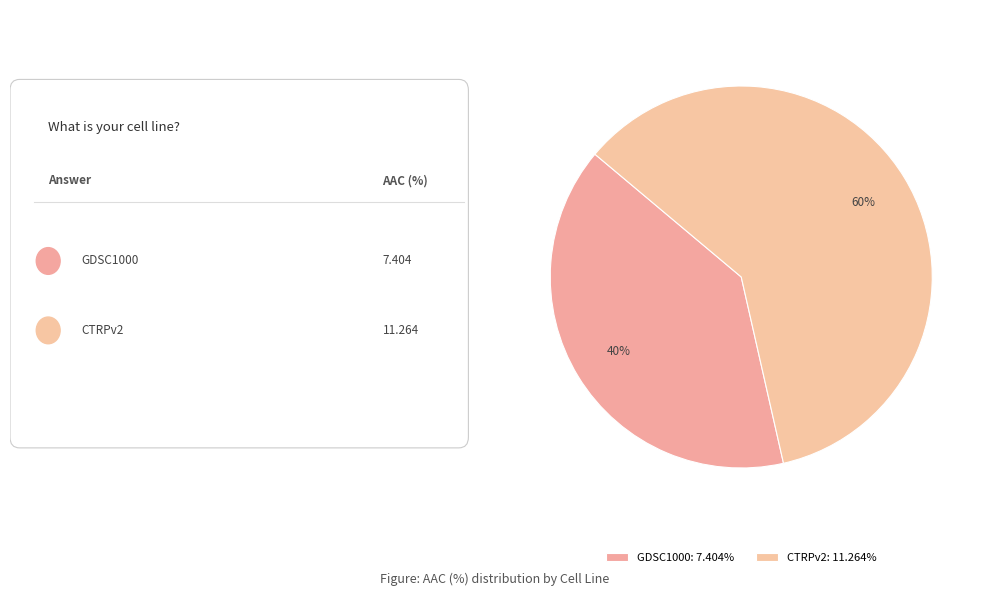

True or false: CTRPv2 accounts for 60% of the total.

True